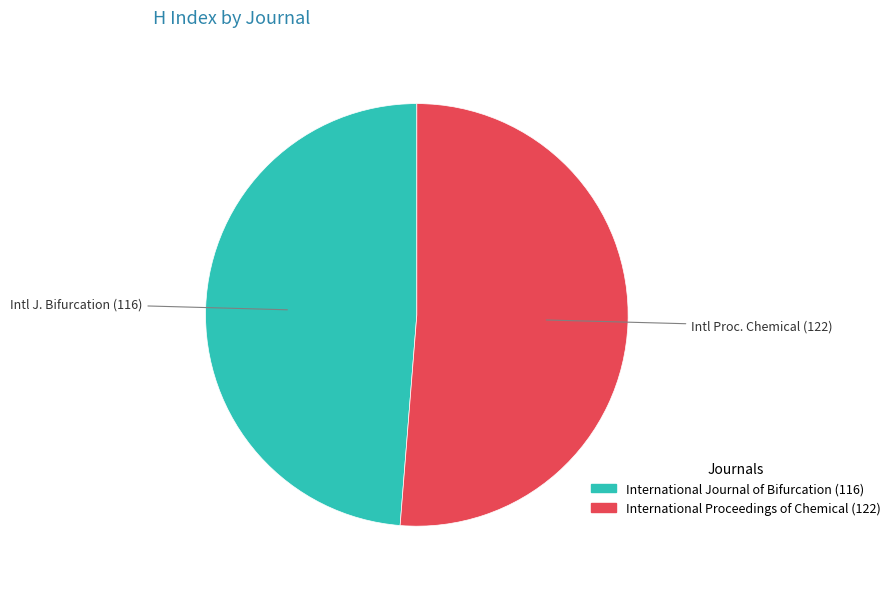

Which category has the smallest portion of the pie?

International Journal of Bifurcation